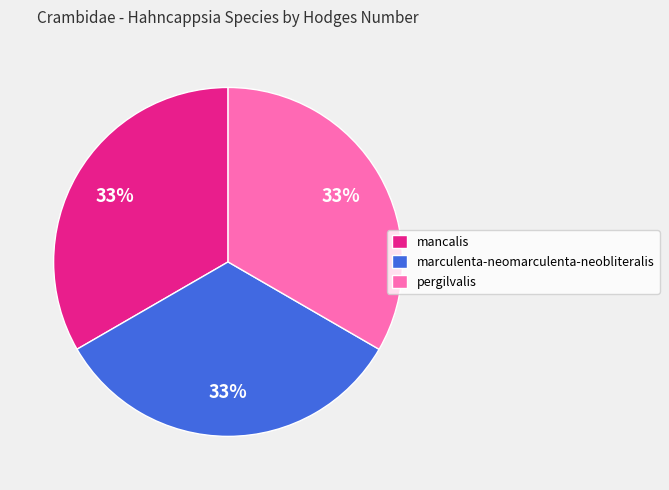

Combined, do pergilvalis and marculenta-neomarculenta-neobliteralis account for over 50%?

Yes